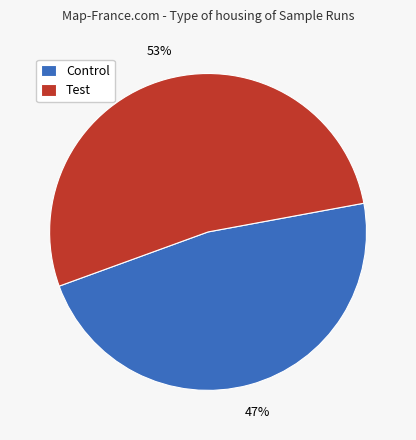

Approximately how many times larger is the value at Test compared to Control?

1.1